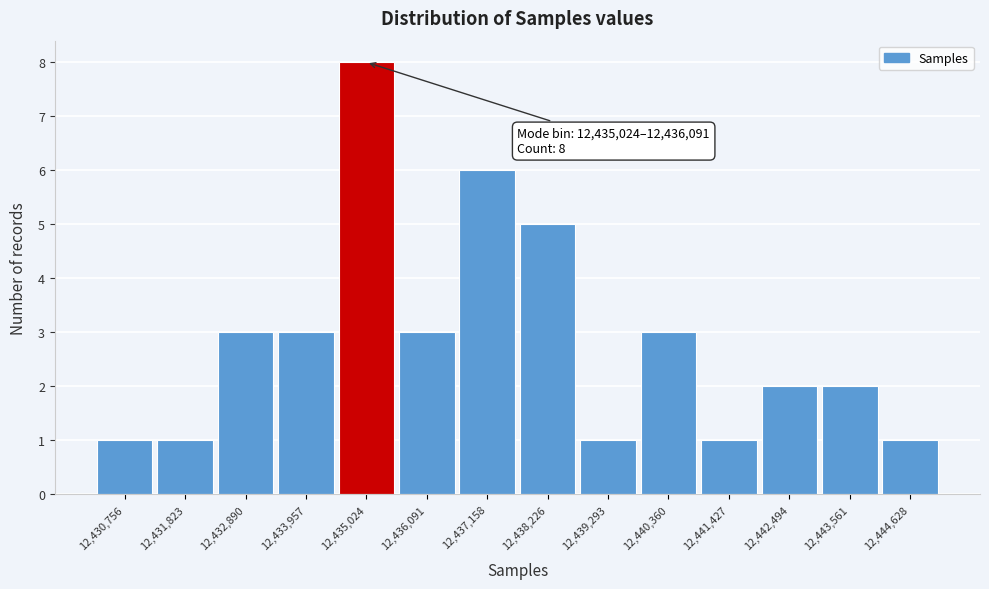

Reading right to left, extract all data points from this chart.

1	2	2	1	3	1	5	6	3	8	3	3	1	1